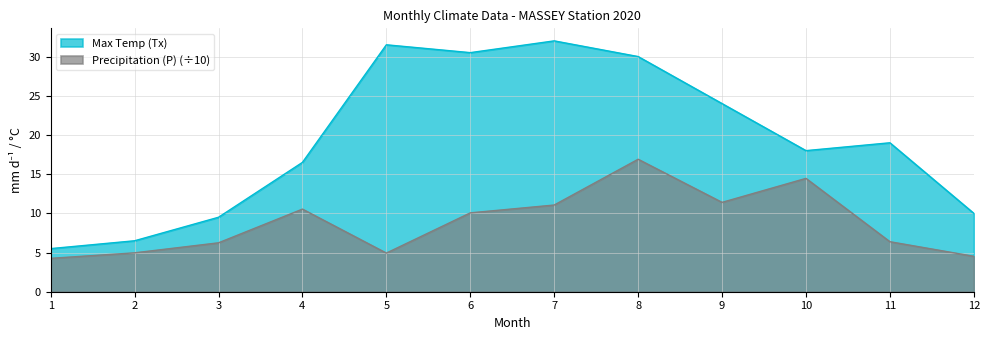

Rank the categories by Precipitation (P) value from highest to lowest.

8, 10, 9, 7, 4, 6, 11, 3, 2, 5, 12, 1